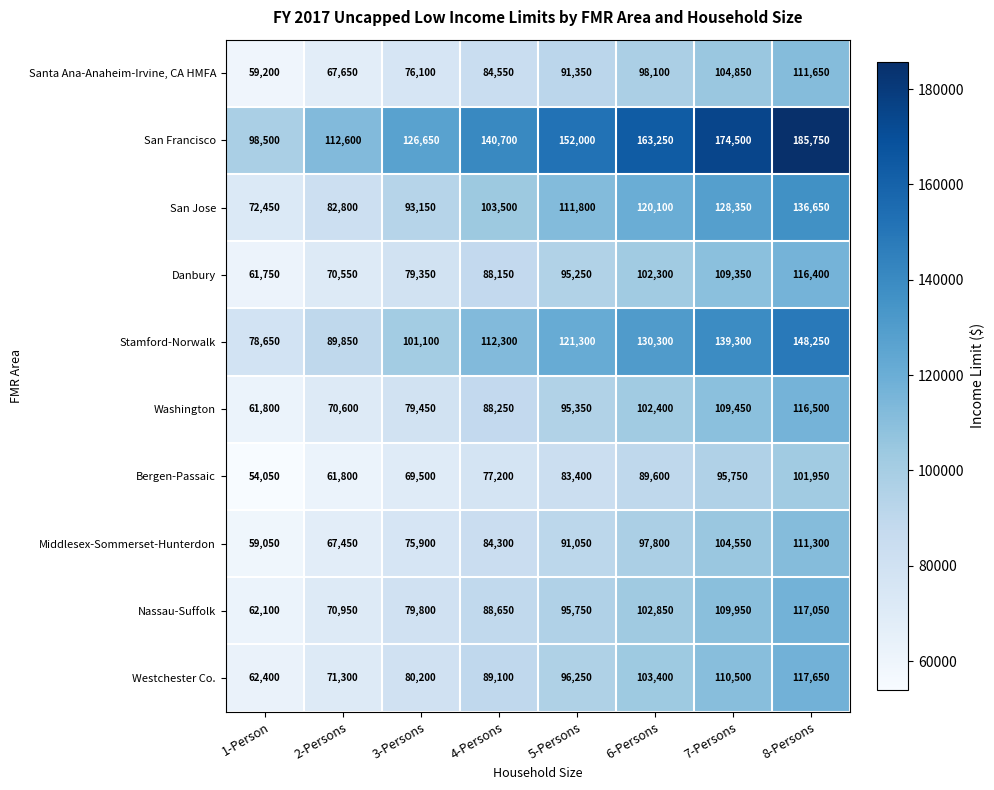

Rank the series by their maximum value, from highest to lowest.

San Francisco, Stamford-Norwalk, San Jose, Westchester Co., Nassau-Suffolk, Washington, Danbury, Santa Ana-Anaheim-Irvine, CA HMFA, Middlesex-Sommerset-Hunterdon, Bergen-Passaic